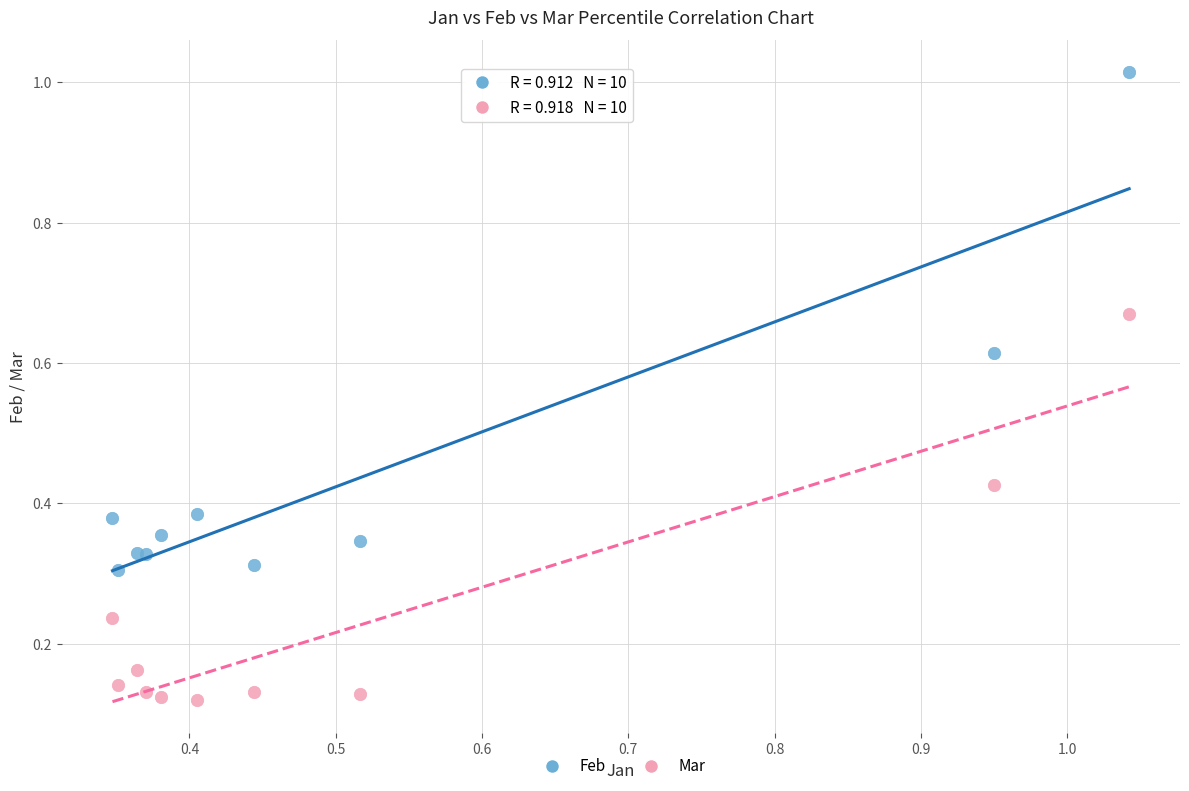

What are all the series names shown in the legend?

Feb, Mar